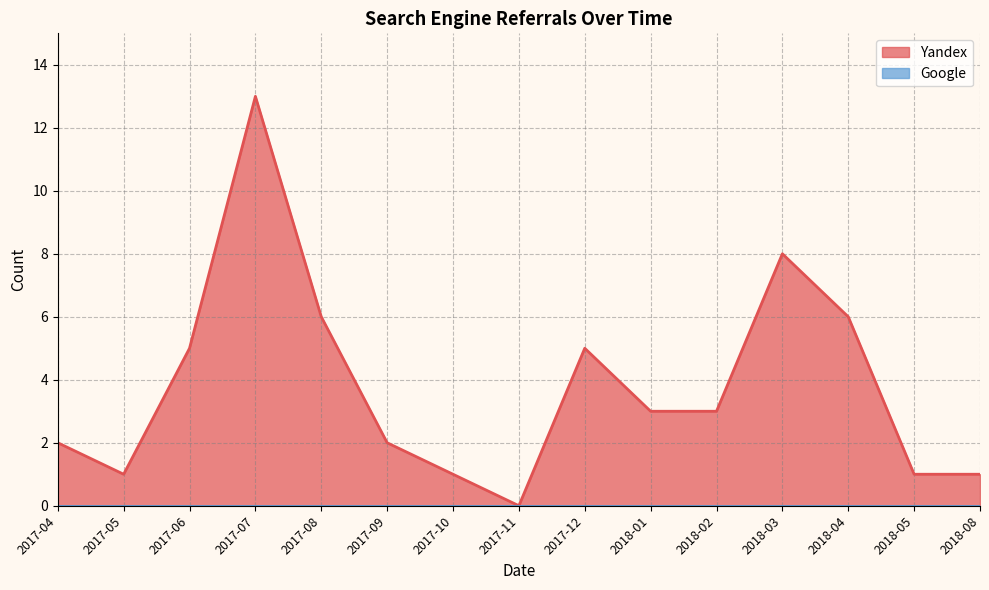

Reading left to right, what are all the values shown in this chart?

2017-04=2	2017-05=1	2017-06=5	2017-07=13	2017-08=6	2017-09=2	2017-10=1	2017-11=0	2017-12=5	2018-01=3	2018-02=3	2018-03=8	2018-04=6	2018-05=1	2018-08=1